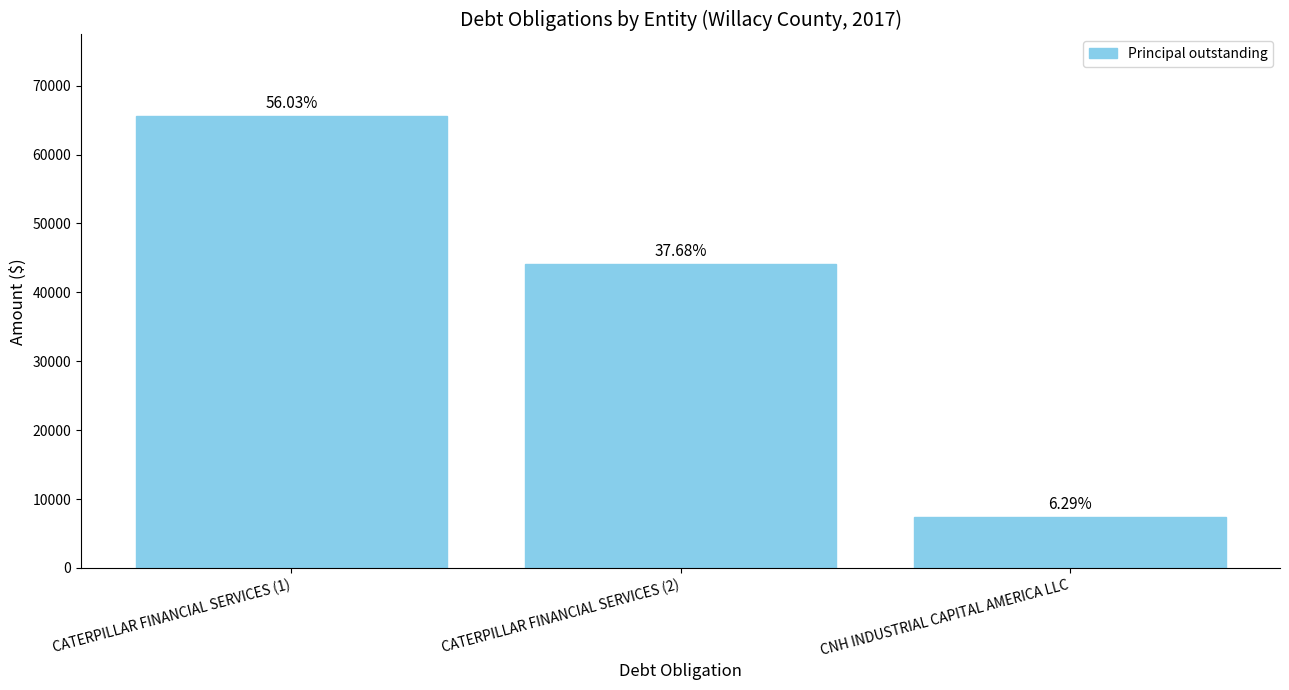

Reading left to right, list all the values displayed in this chart.

65622.1	44124.3	7363.7